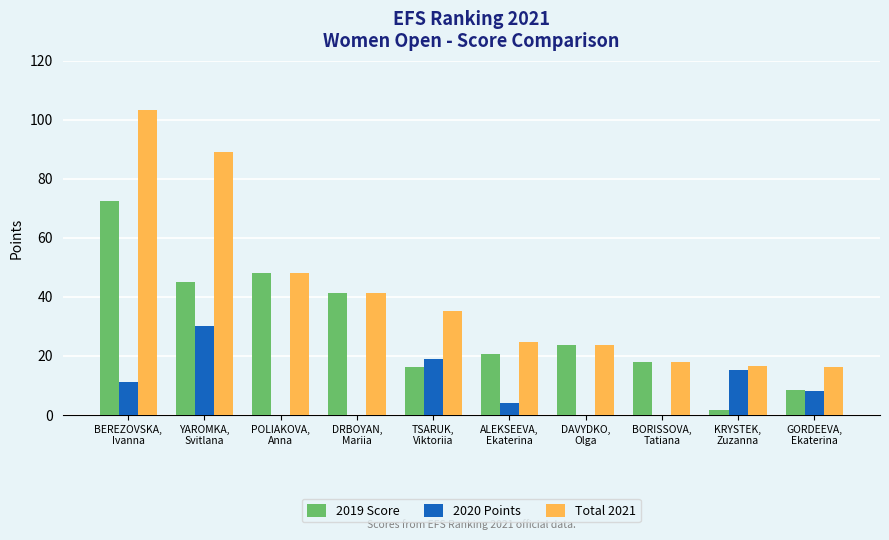

What is the sum of all Total 2021 values?

415.7